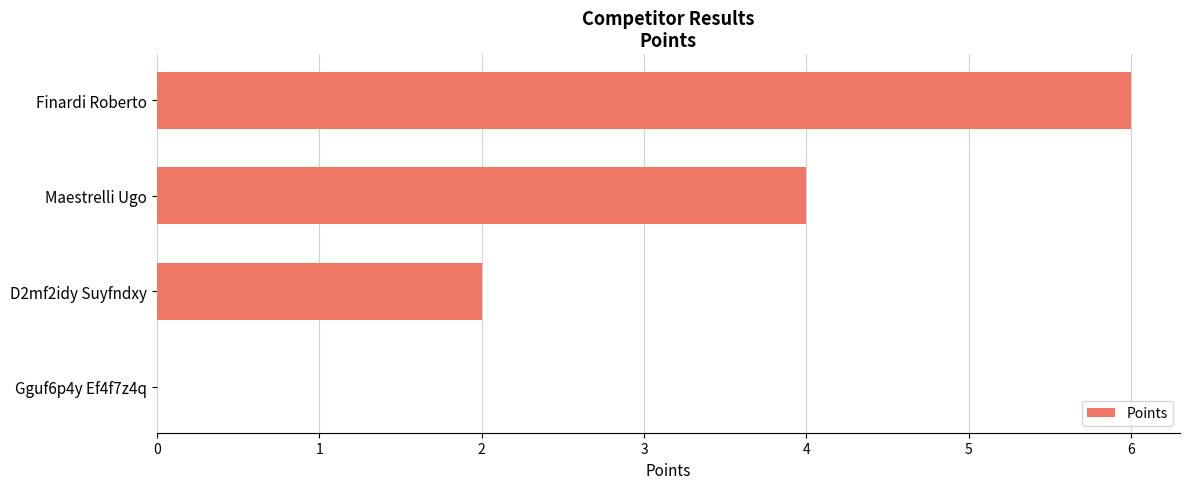

Reading bottom to top, what are all the values shown in this chart?

Gguf6p4y Ef4f7z4q=0	D2mf2idy Suyfndxy=2	Maestrelli Ugo=4	Finardi Roberto=6